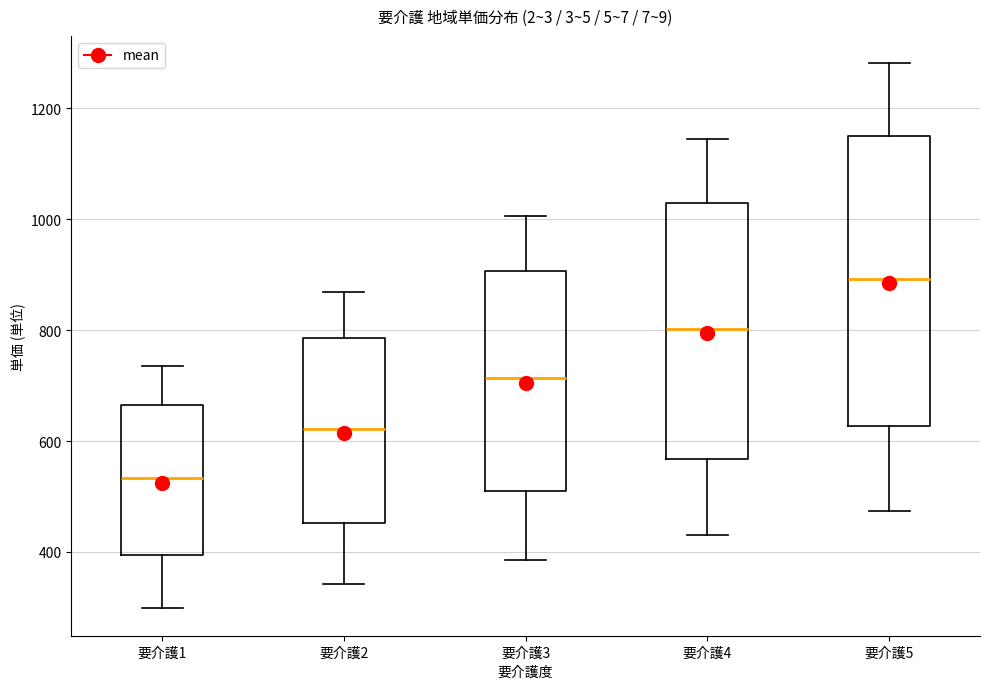

Which box has the highest median line?

要介護5